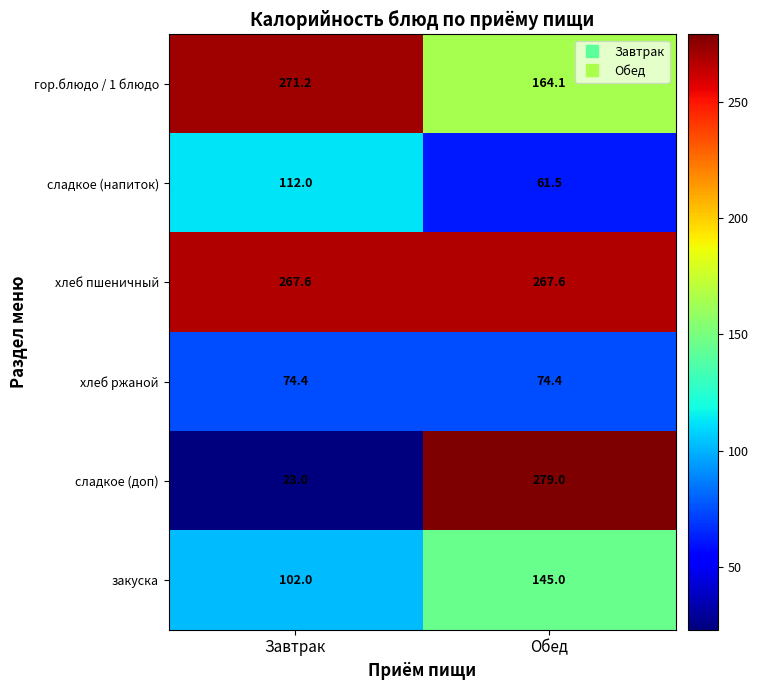

The гор.блюдо / 1 блюдо series shows 280.1 at Обед. True or false?

False